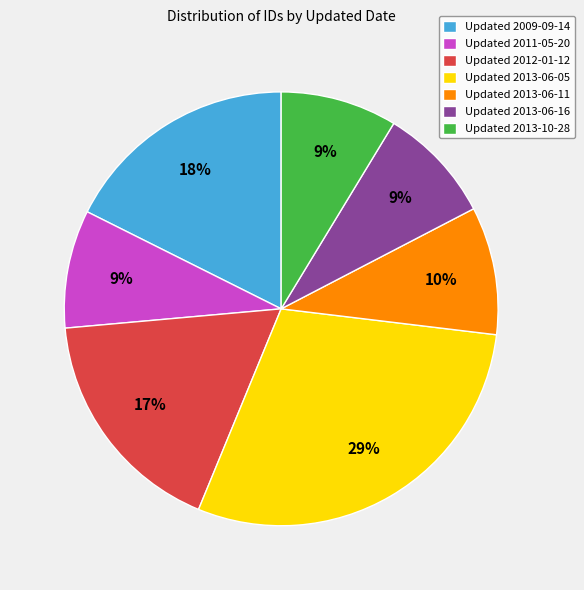

Does any single category account for the majority?

No